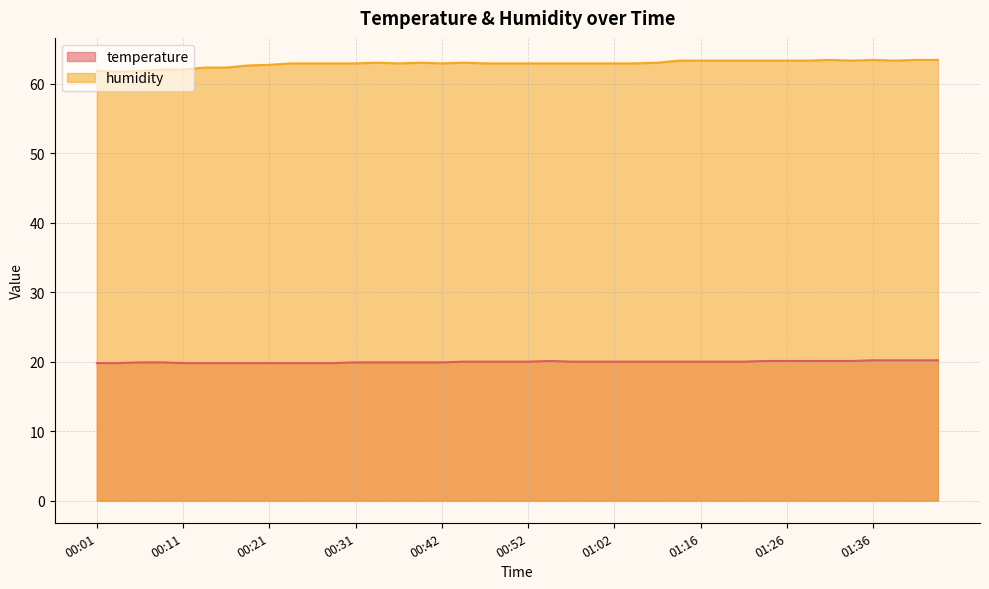

Does the chart have visible grid lines?

Yes